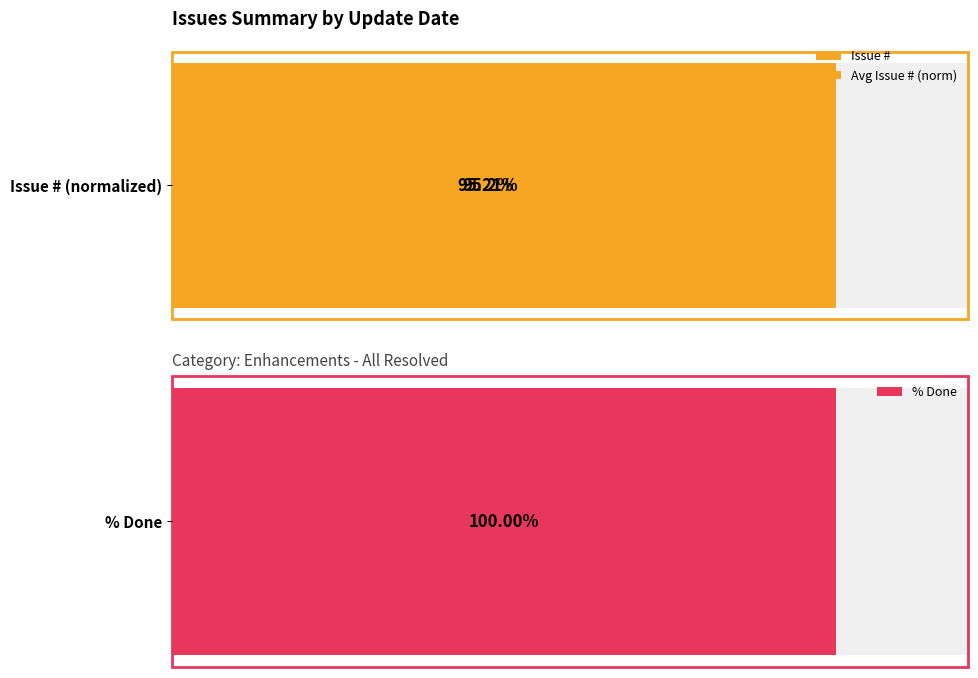

What is the minimum value shown in the chart?

76.6